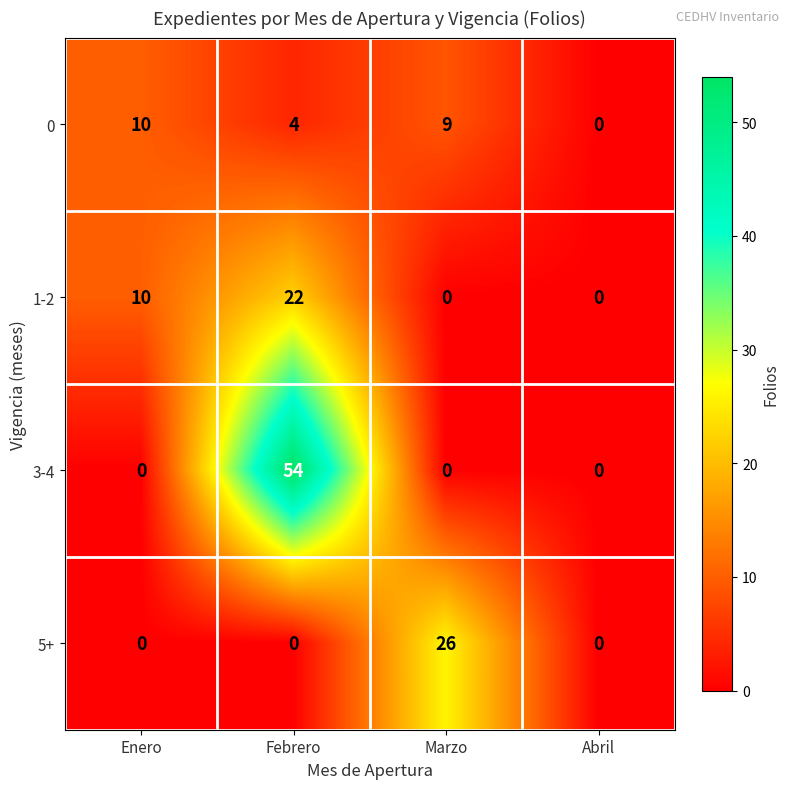

True or false: 3-4 has a value of -32 at Marzo.

False